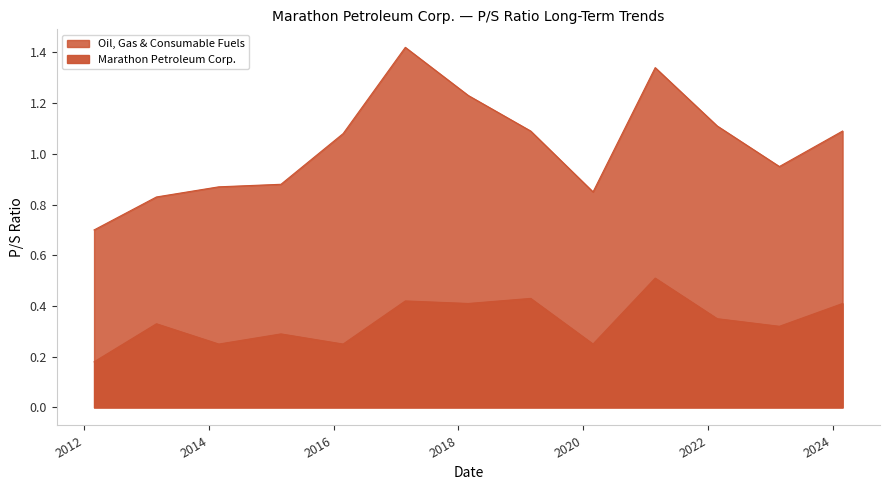

The value of Marathon Petroleum Corp. at 2019-02-28 is 0.1. True or false?

False